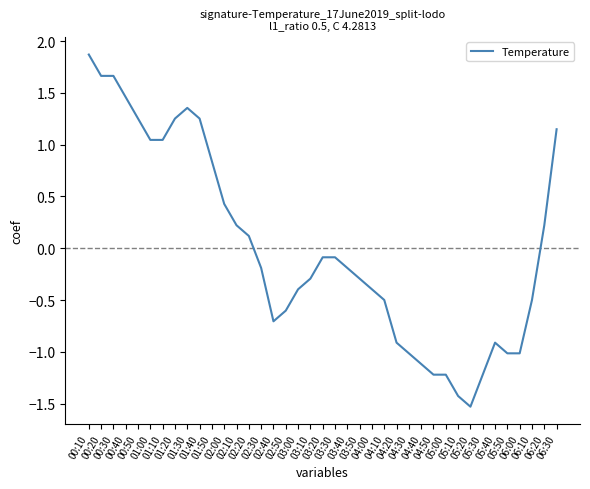

How many values are below 0?

23